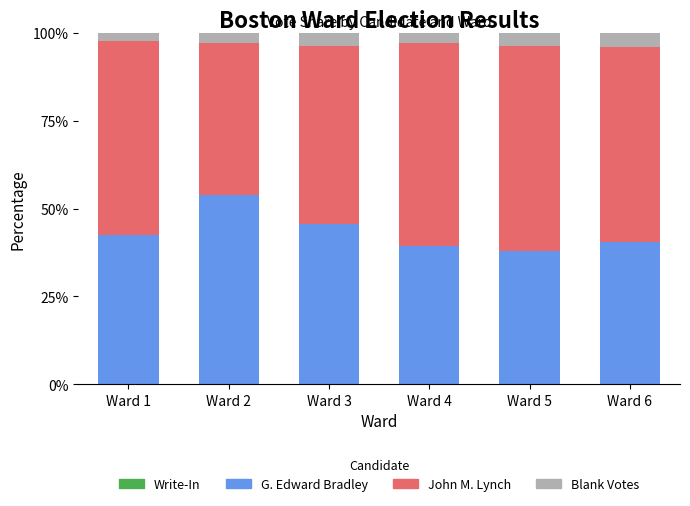

What is the total value across all series at Ward 1?

100.0